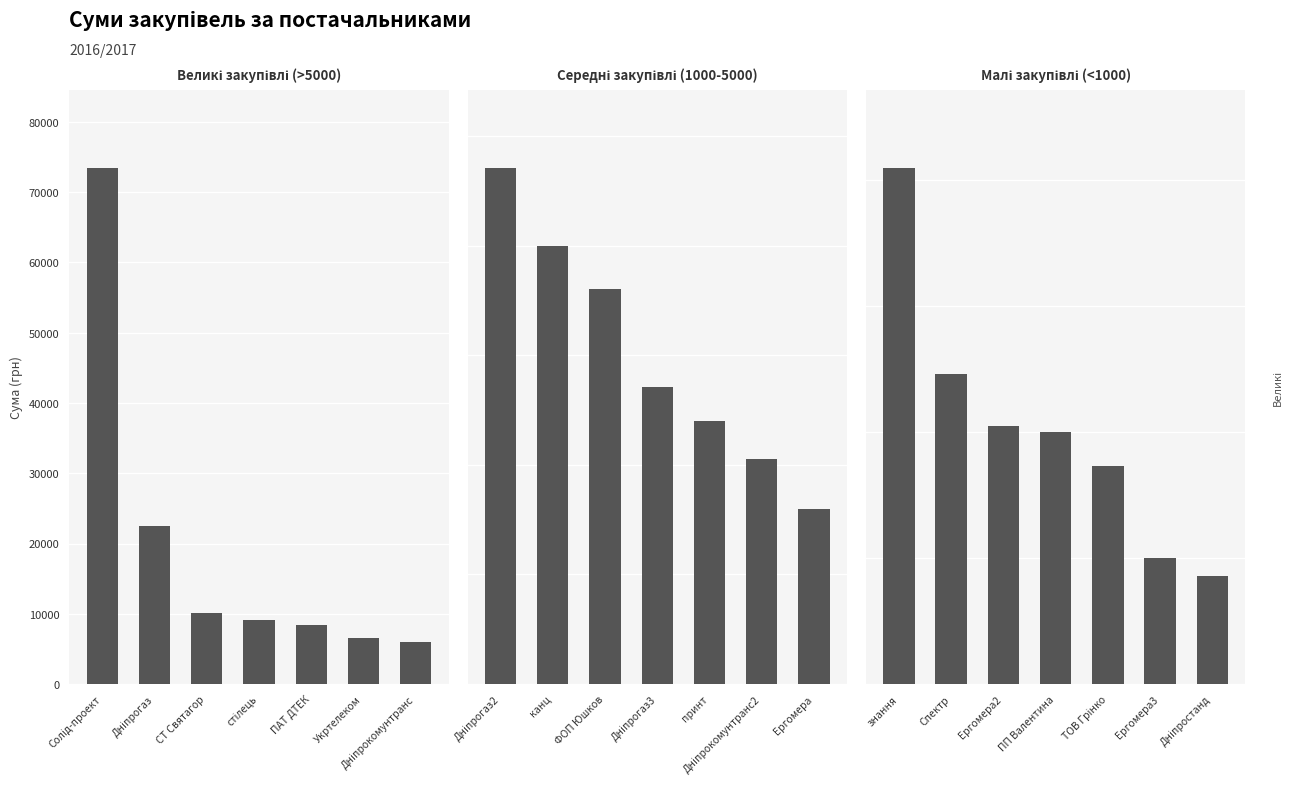

What is the difference between the second highest and minimum values in the Великі закупівлі (>5000) series?

16539.4